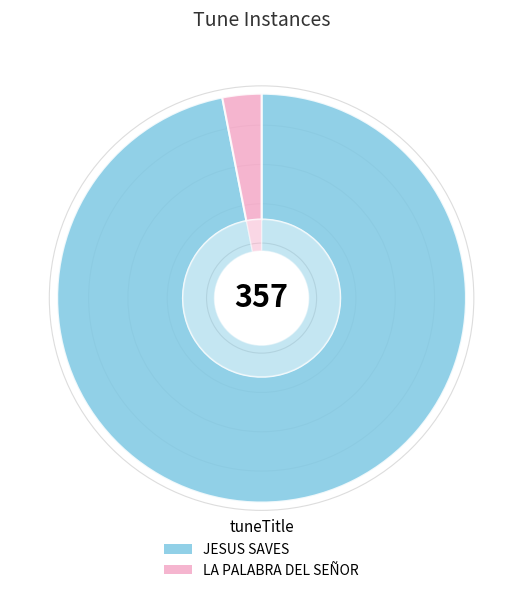

What percentage is NOT represented by LA PALABRA DEL SEÑOR?

96.9%